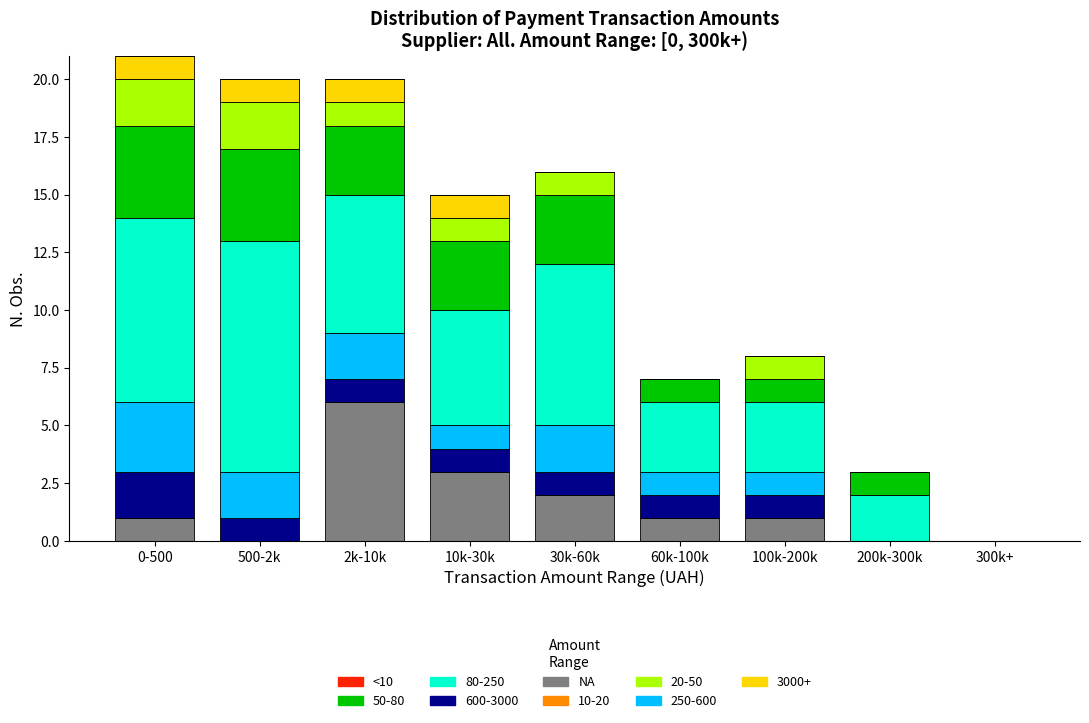

What is the sum of all NA values?

14